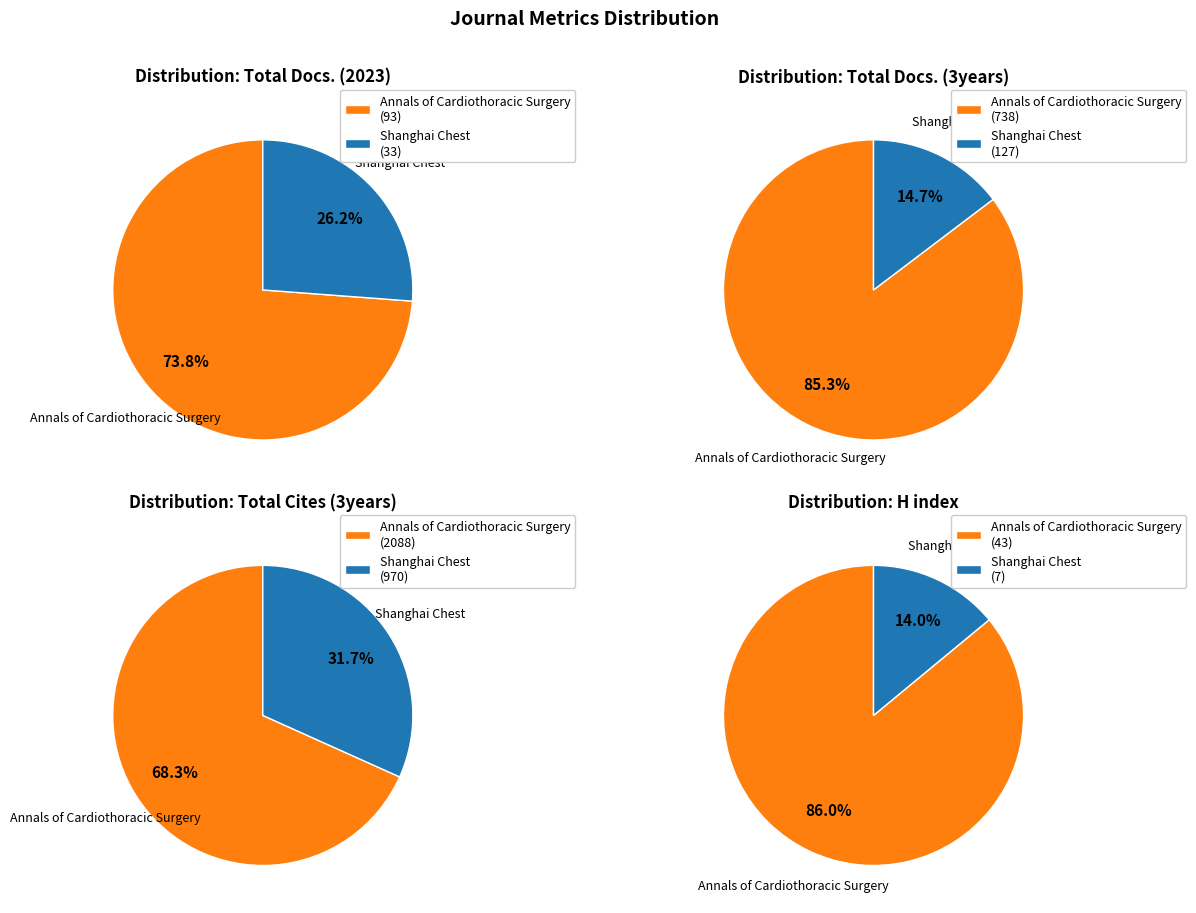

Is it true that Annals of Cardiothoracic Surgery is 68% of the pie?

True